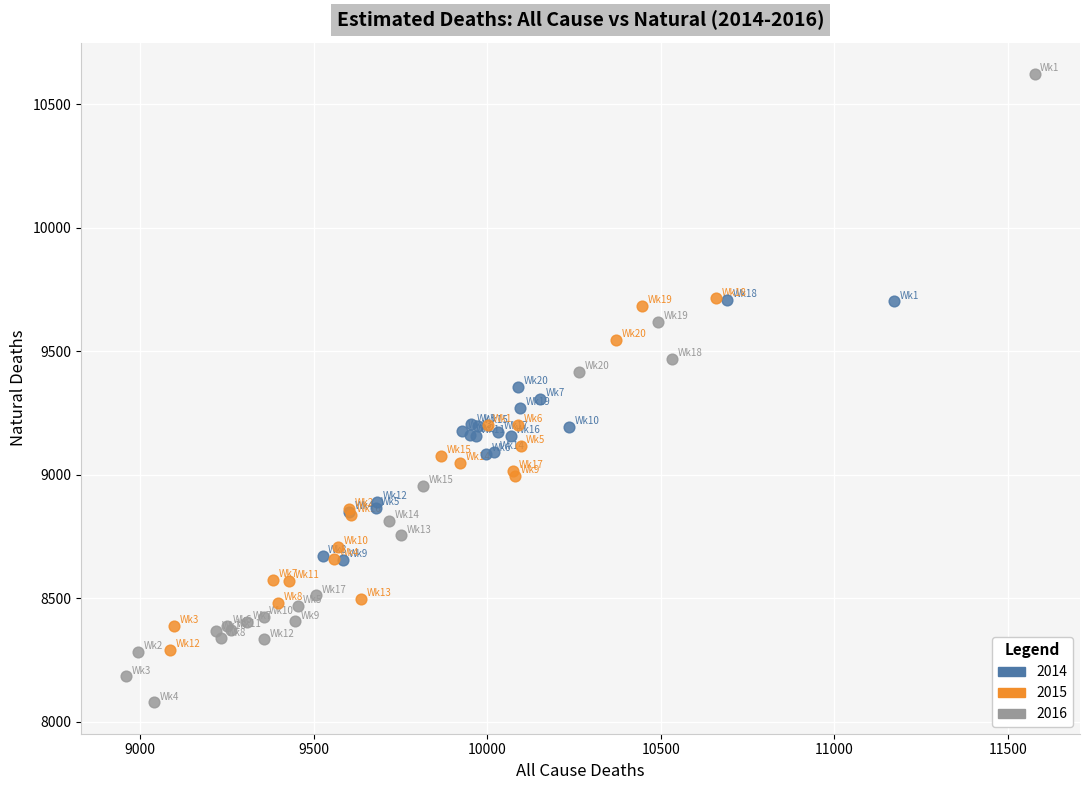

Which series has the widest spread of Y values?

2016